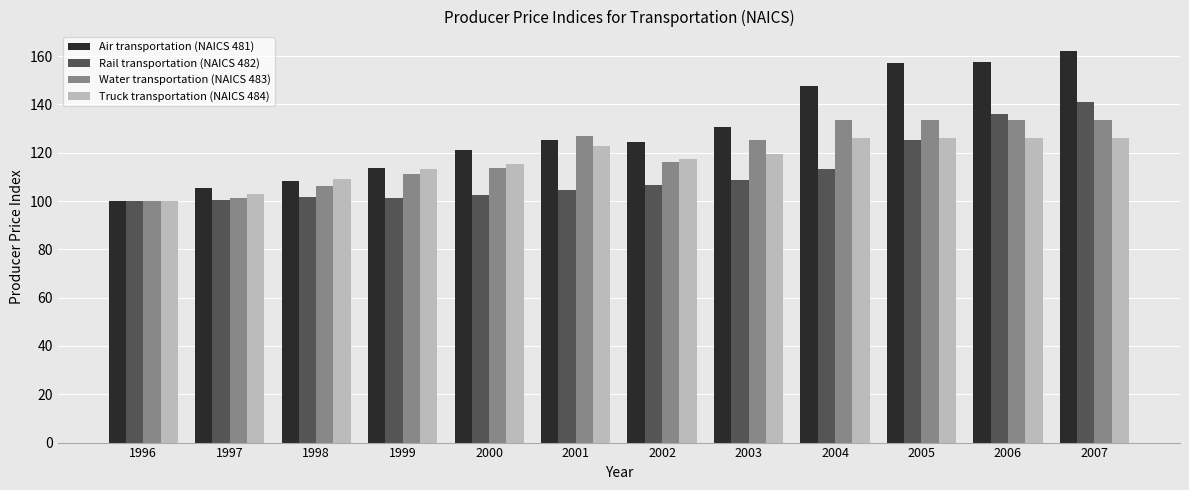

Is it true that Water transportation (NAICS 483) equals 202.4 at 2005?

False